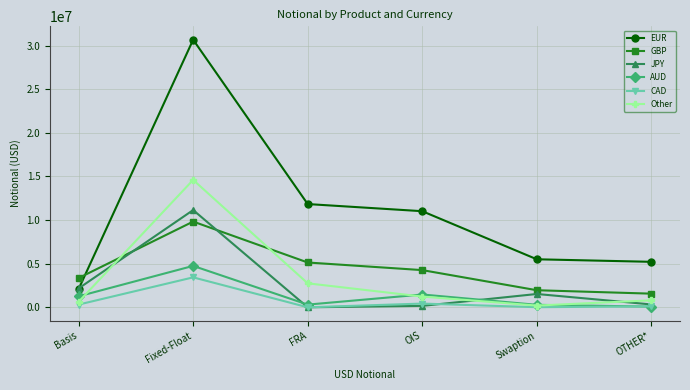

What position from the right is Swaption?

2